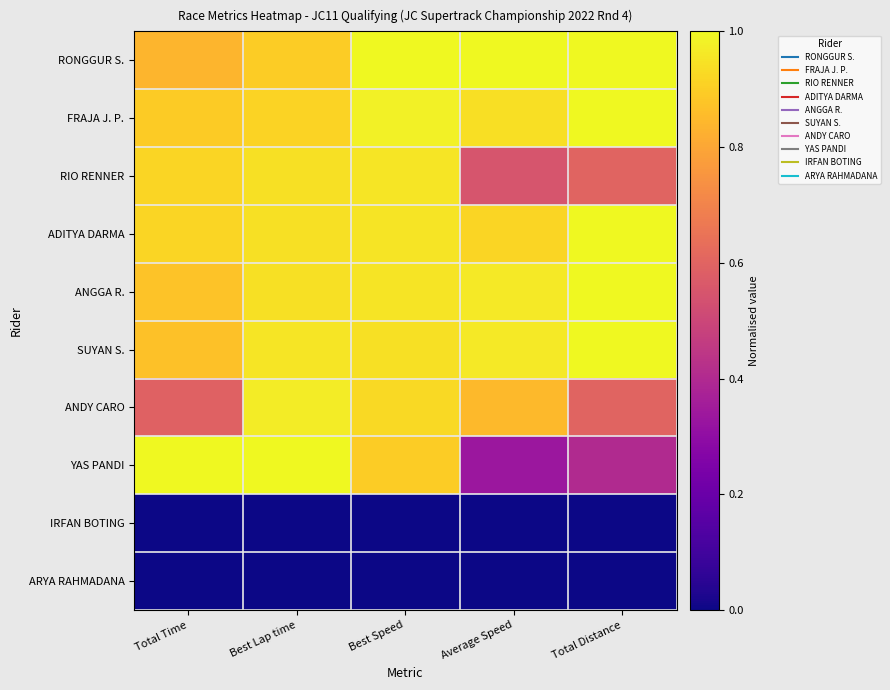

Rank the series by their maximum value, from lowest to highest.

IRFAN BOTING, ARYA RAHMADANA, RIO RENNER, ANDY CARO, RONGGUR S., FRAJA J. P., ADITYA DARMA, ANGGA R., SUYAN S., YAS PANDI